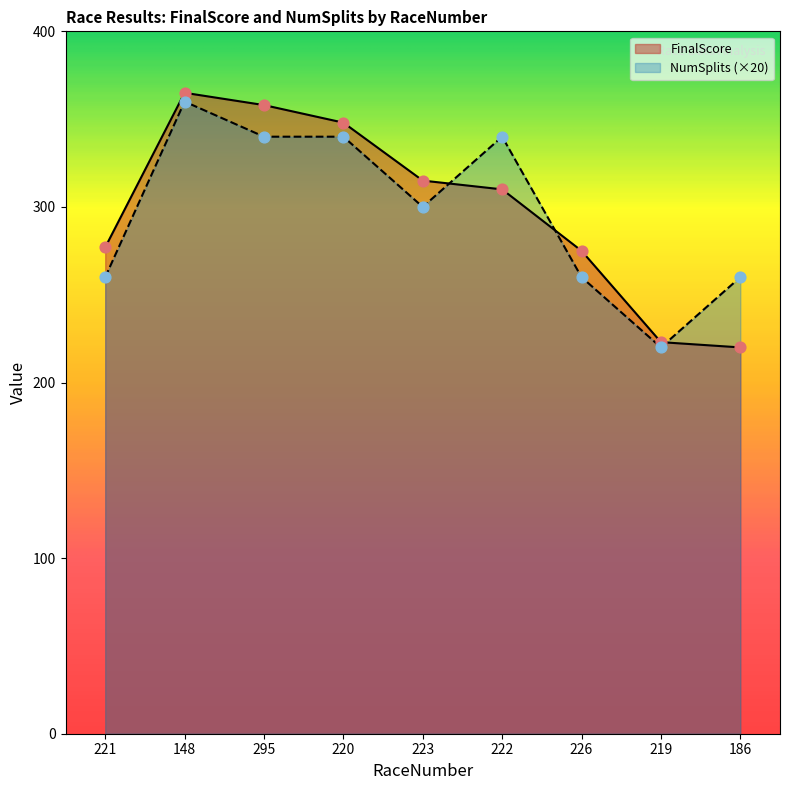

Is the value of FinalScore at 148 greater than the value of NumSplits at 220?

Yes